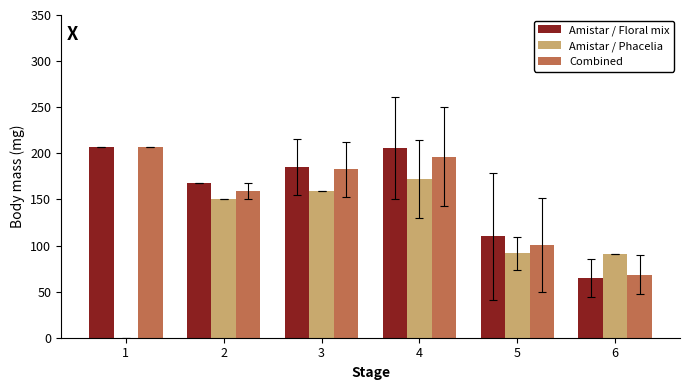

Which series changed the most between 2 and 5?

Amistar / Phacelia